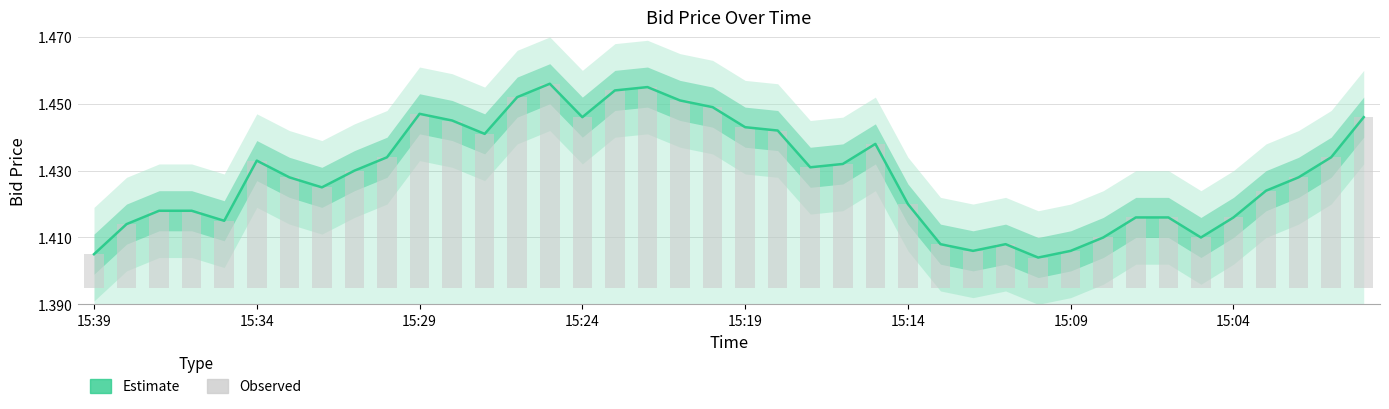

What is the difference between the maximum and minimum values in the Estimate series?

0.1